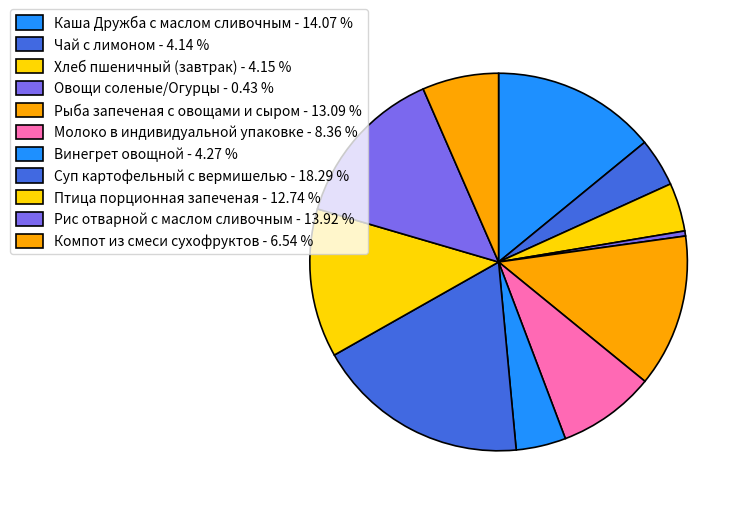

Count the number of slices in the pie.

11